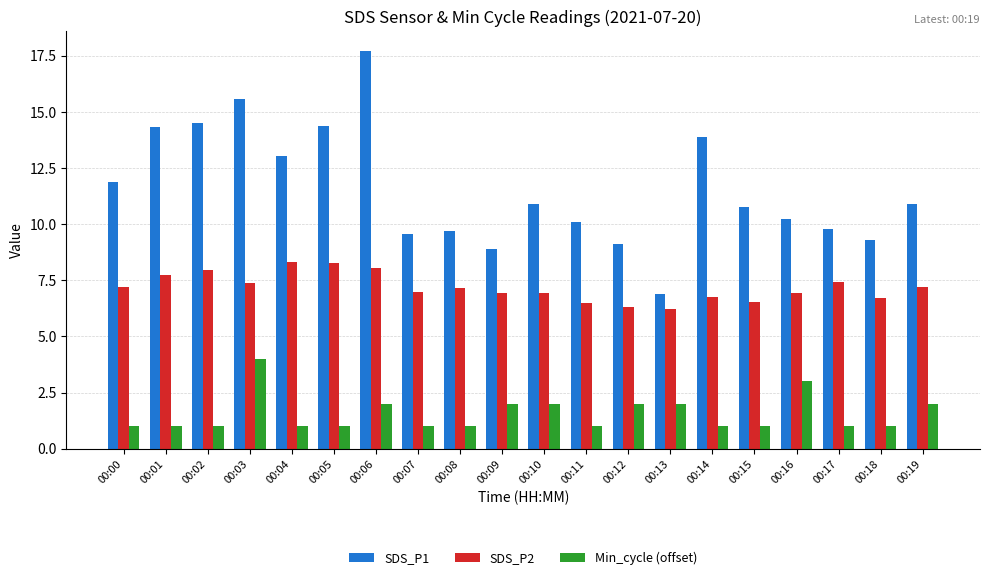

The SDS_P1 series shows 5.6 at 00:06. True or false?

False